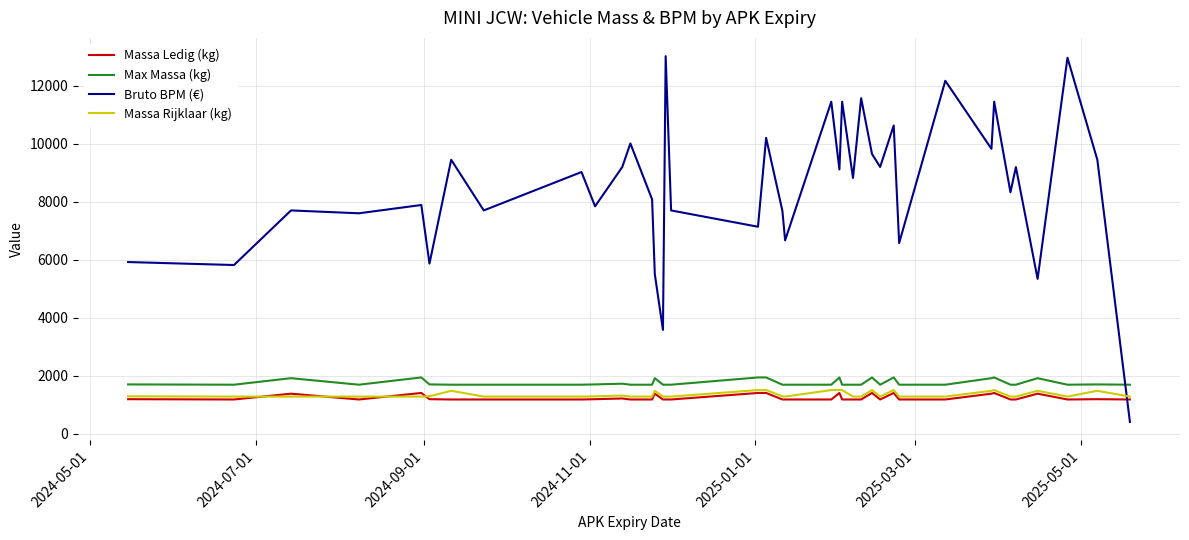

How many lines are shown in the chart?

4